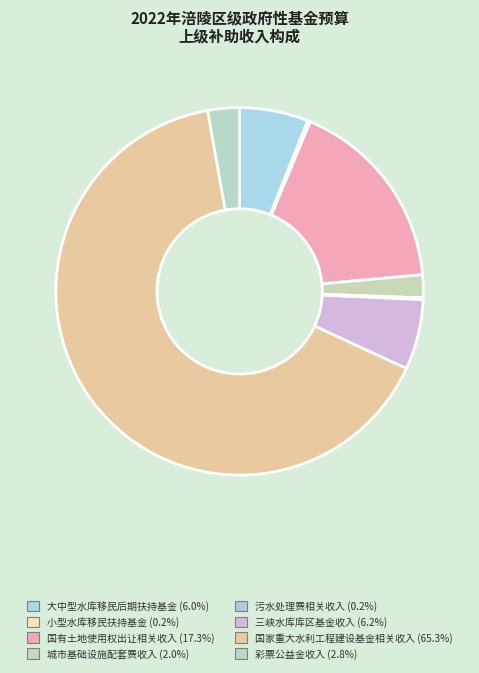

Which slice is the largest?

国家重大水利工程建设基金相关收入